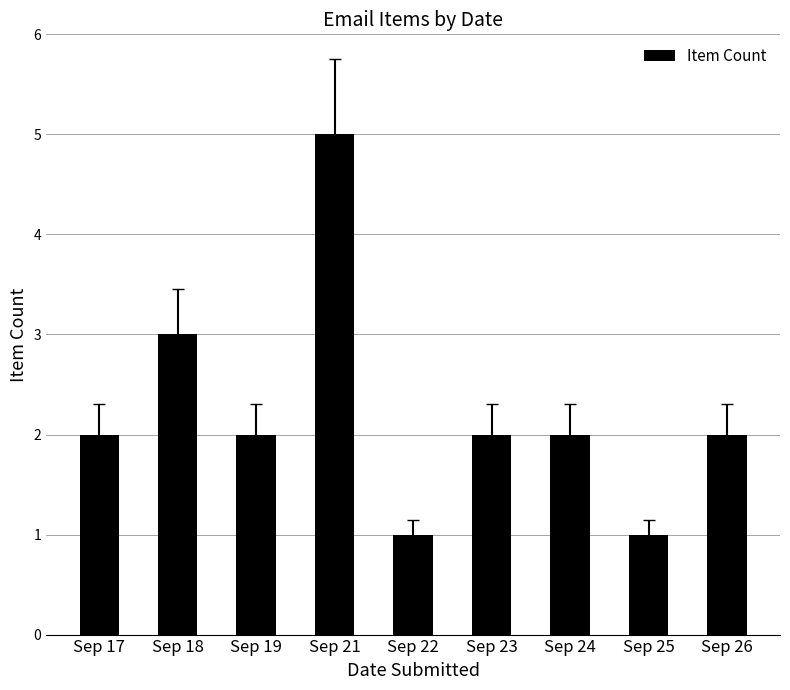

What is the value of the 7th bar from the left?

2